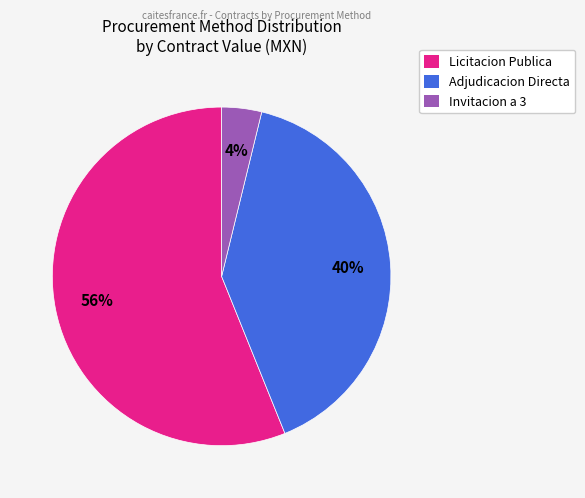

Is the sum of Adjudicacion Directa and Invitacion a 3 greater than half?

No